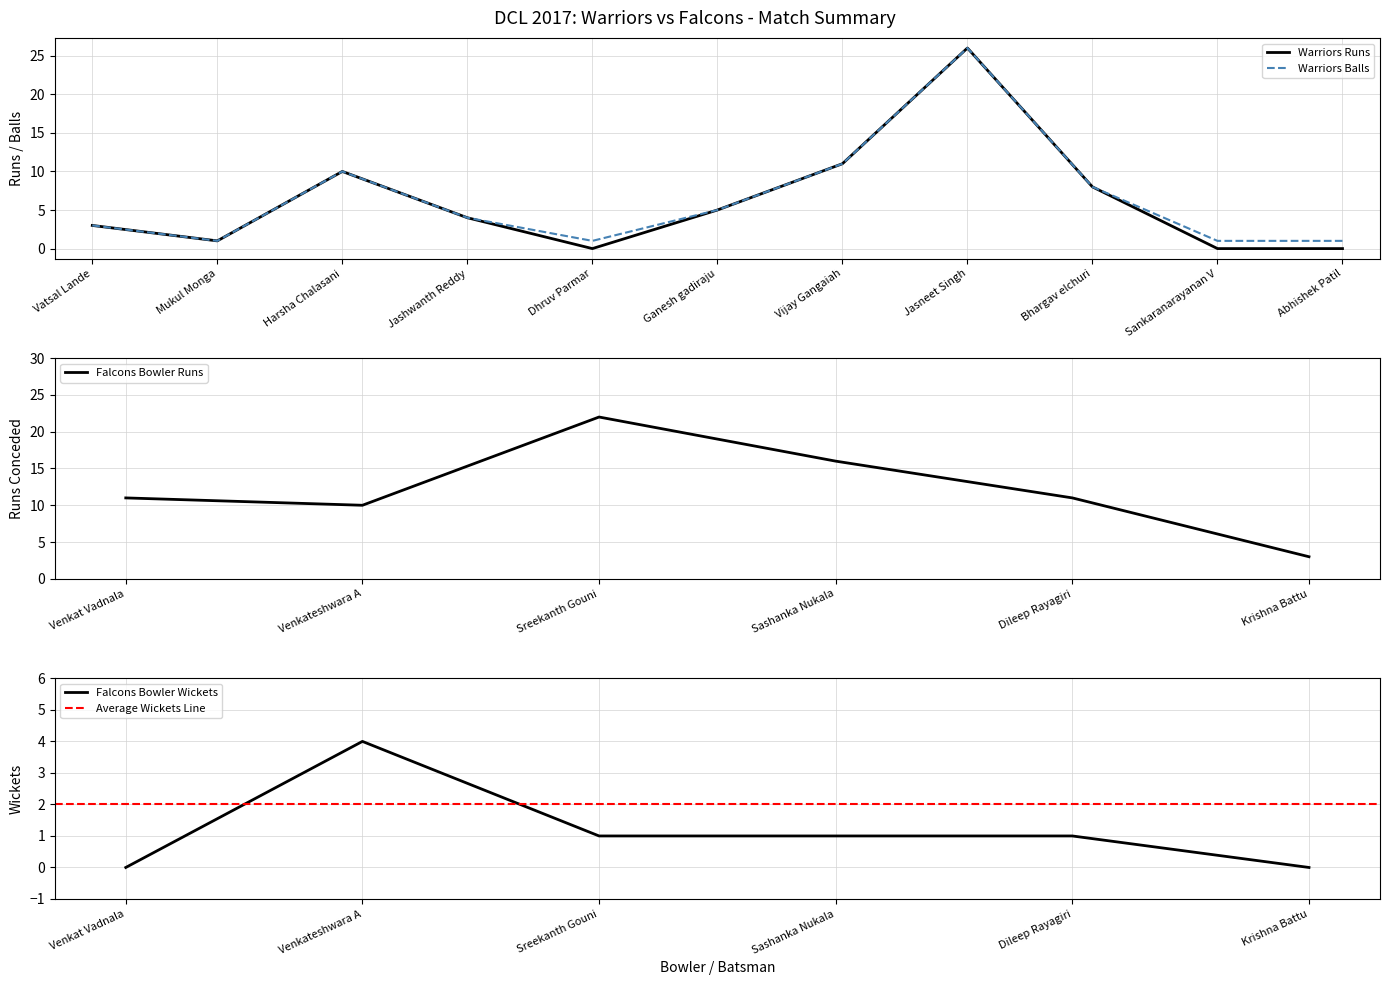

True or false: Warriors Balls and Warriors Runs cross at least once.

False